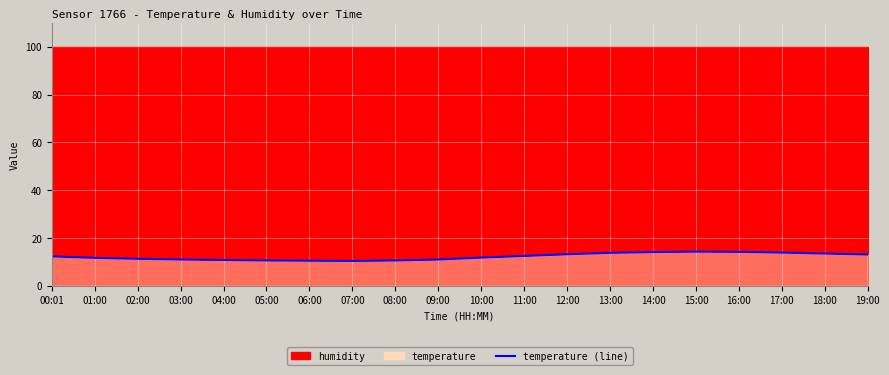

What is the sum of all values?

244.6